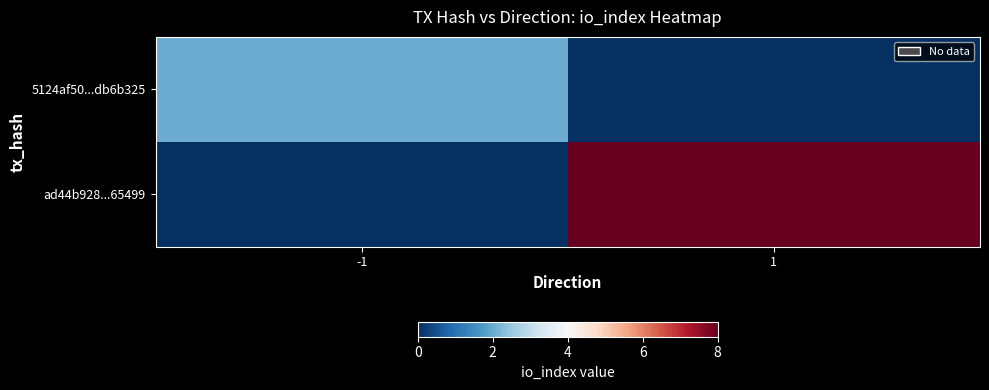

Which series changed the most between -1 and 1?

ad44b928...65499